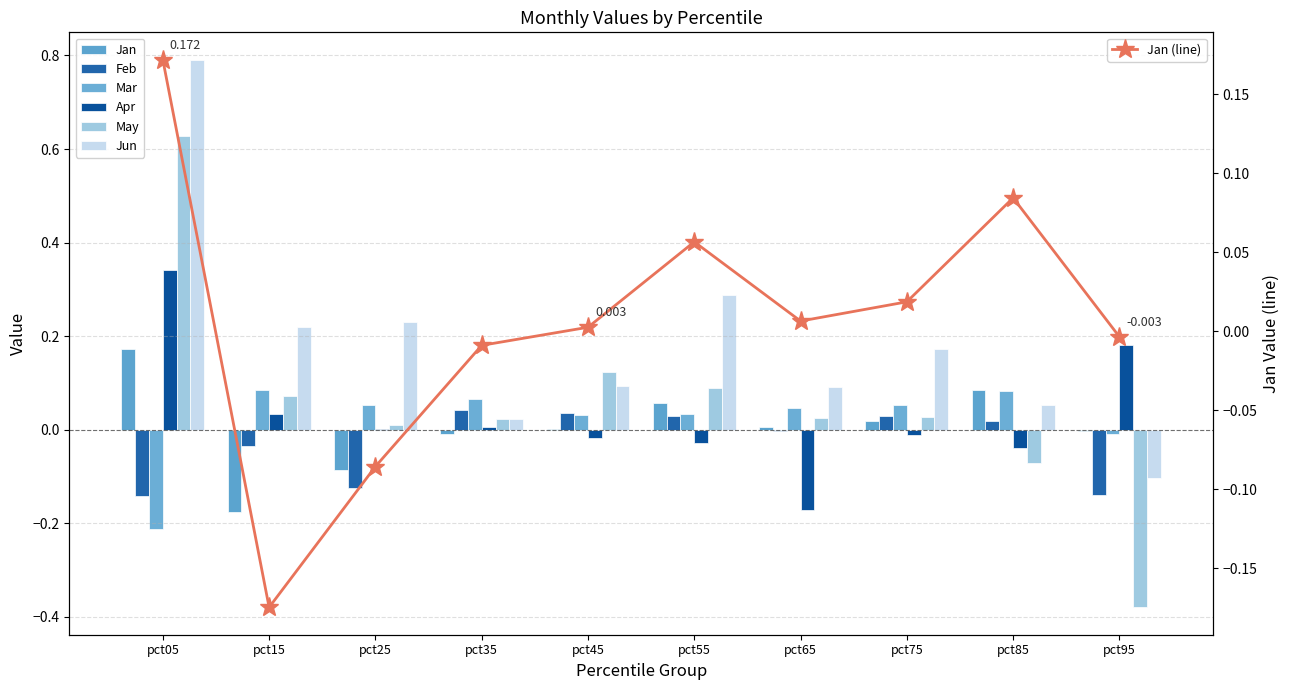

What is the value of the Mar bar at the 2nd from the left?

0.1